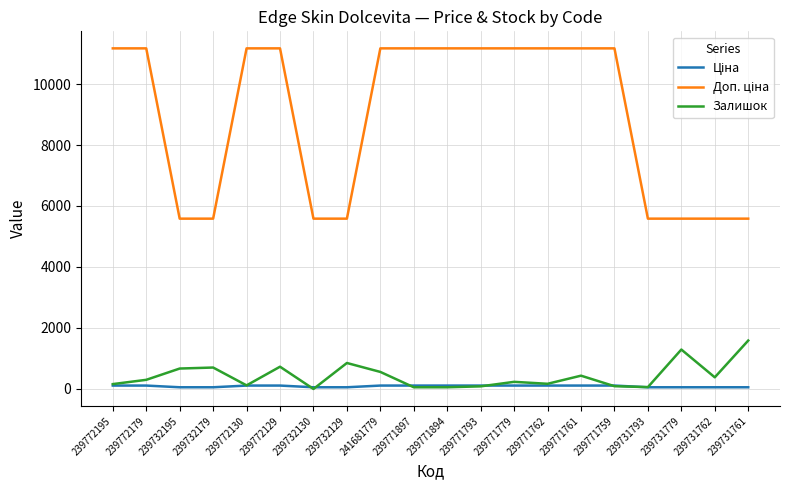

The Залишок series shows 1588.0 at 239731761. True or false?

True